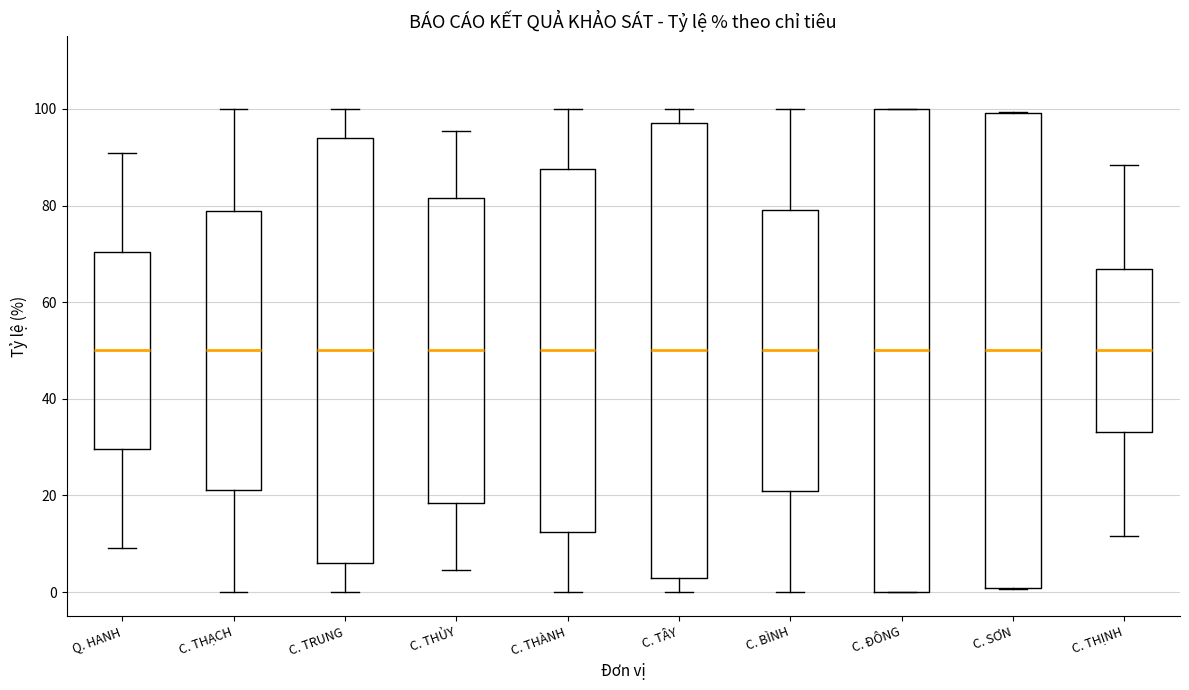

Reading left to right, transcribe this box plot: for each box, give where its median line is, the range the box spans, and where its two whiskers end, as read against the y-axis. The values are not printed on the chart, so give them approximately, as read against the axis.

Q. HANH: median 50, box 30 to 70, whiskers 10 to 90
C. THẠCH: median 50, box 22 to 78, whiskers 0 to 100
C. TRUNG: median 50, box 6 to 94, whiskers 0 to 100
C. THỦY: median 50, box 18 to 82, whiskers 4 to 96
C. THÀNH: median 50, box 12 to 88, whiskers 0 to 100
C. TÂY: median 50, box 2 to 98, whiskers 0 to 100
C. BÌNH: median 50, box 22 to 80, whiskers 0 to 100
C. ĐÔNG: median 50, box 0 to 100, whiskers 0 to 100
C. SƠN: median 50, box 0 to 100, whiskers 0 to 100
C. THỊNH: median 50, box 34 to 66, whiskers 12 to 88